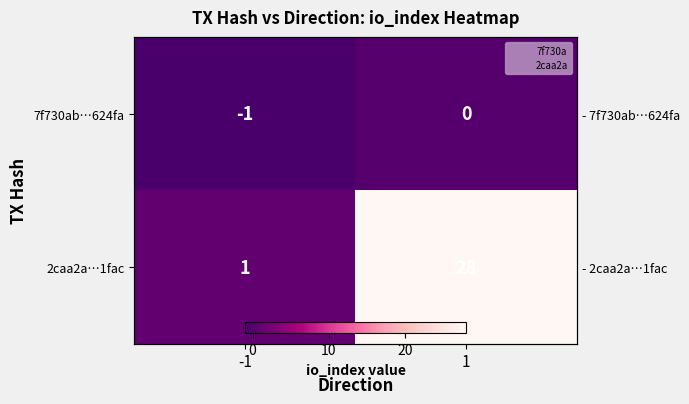

How many data points in 7f730ab…624fa are less than 0?

1